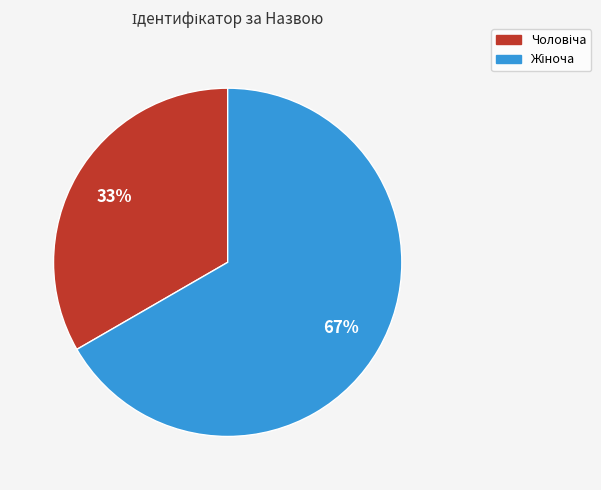

How many slices are in this pie chart?

2